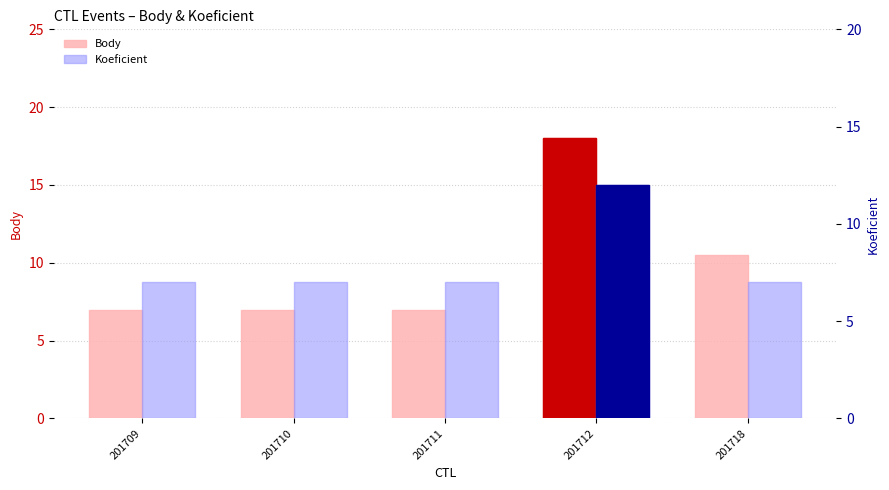

Rank the series at 201712 from lowest to highest value.

Koeficient, Body